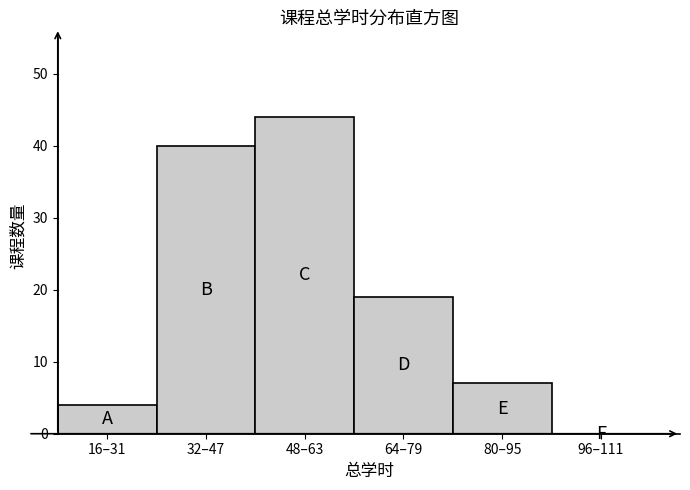

Reading left to right, transcribe all the data shown in this chart.

16–31=4	32–47=40	48–63=44	64–79=19	80–95=7	96–111=0